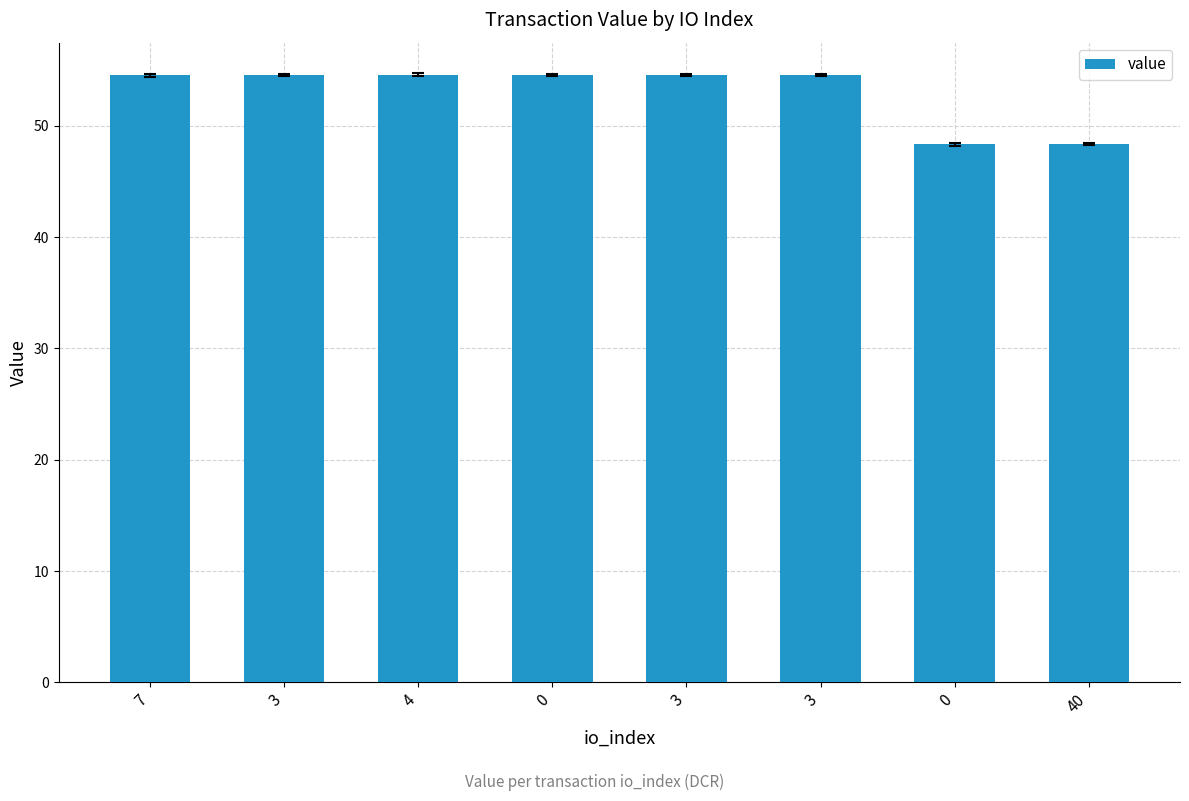

Are the bars horizontal?

No